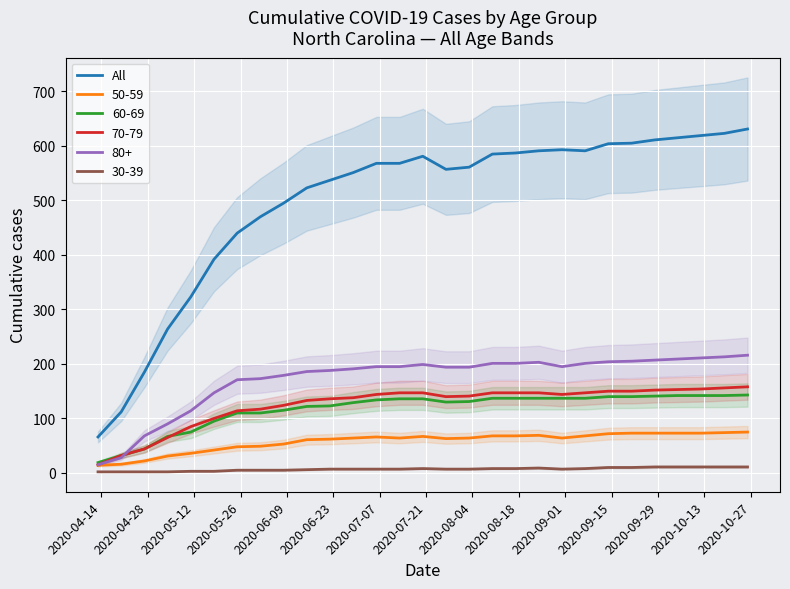

Count the number of values greater than 568.

13